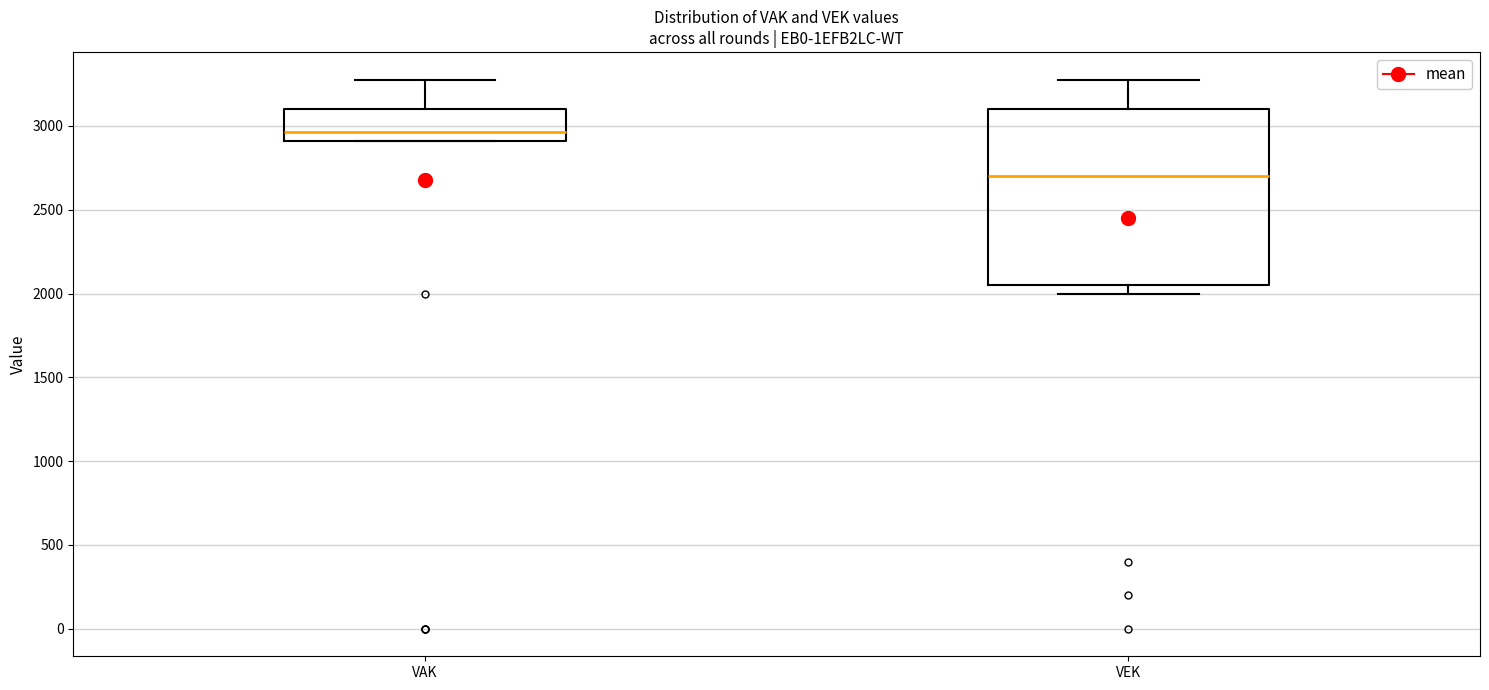

Reading left to right, transcribe this box plot: for each box, give where its median line is, the range the box spans, and where its two whiskers end, as read against the y-axis. The values are not printed on the chart, so give them approximately, as read against the axis.

VAK: median 2950, box 2900 to 3100, whiskers 2900 to 3300
VEK: median 2700, box 2050 to 3100, whiskers 2000 to 3300